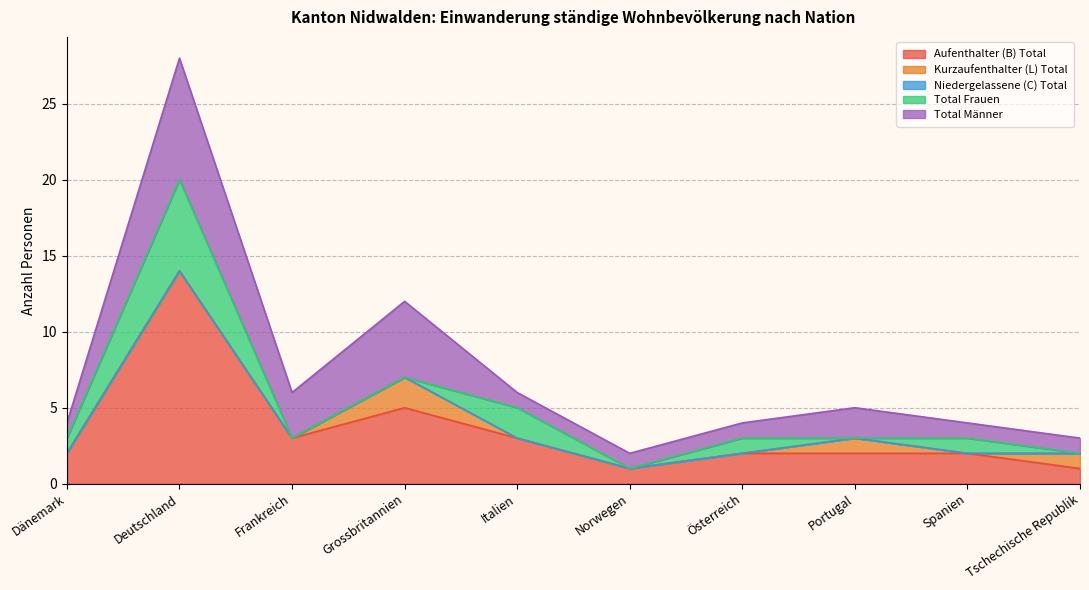

True or false: Aufenthalter (B) Total and Niedergelassene (C) Total intersect in this chart.

False